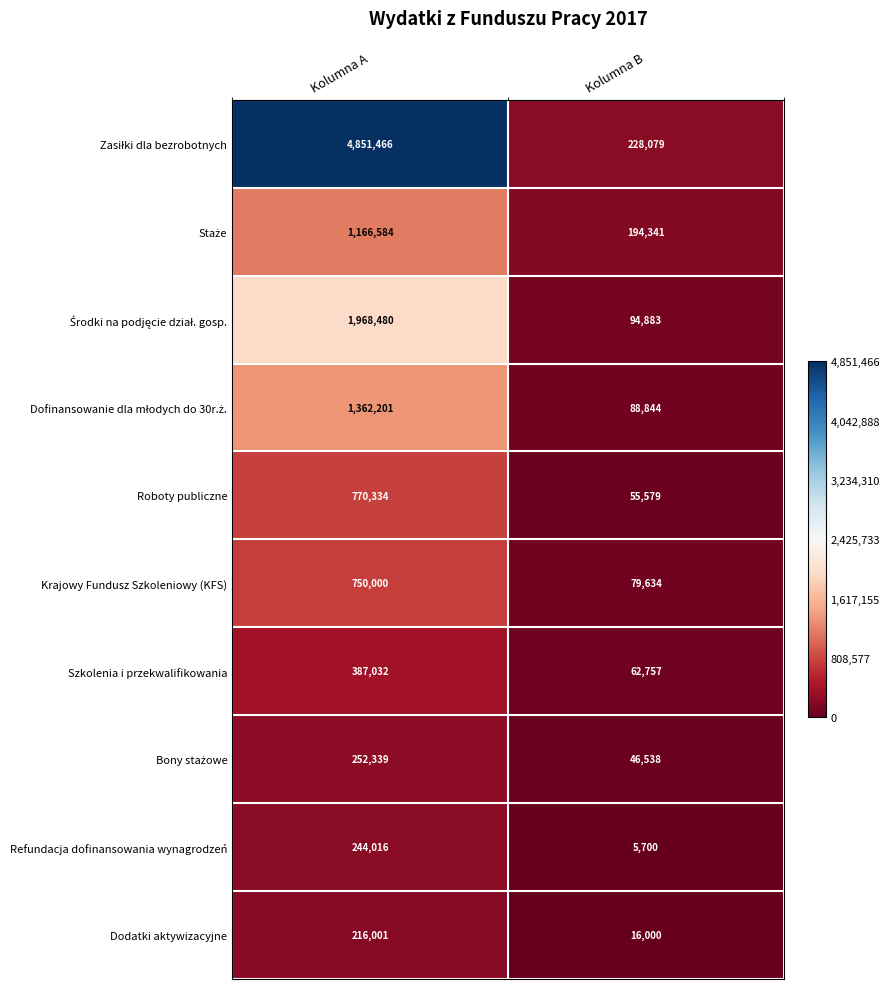

List the labels in order of Szkolenia i przekwalifikowania value, largest first.

Kolumna A, Kolumna B